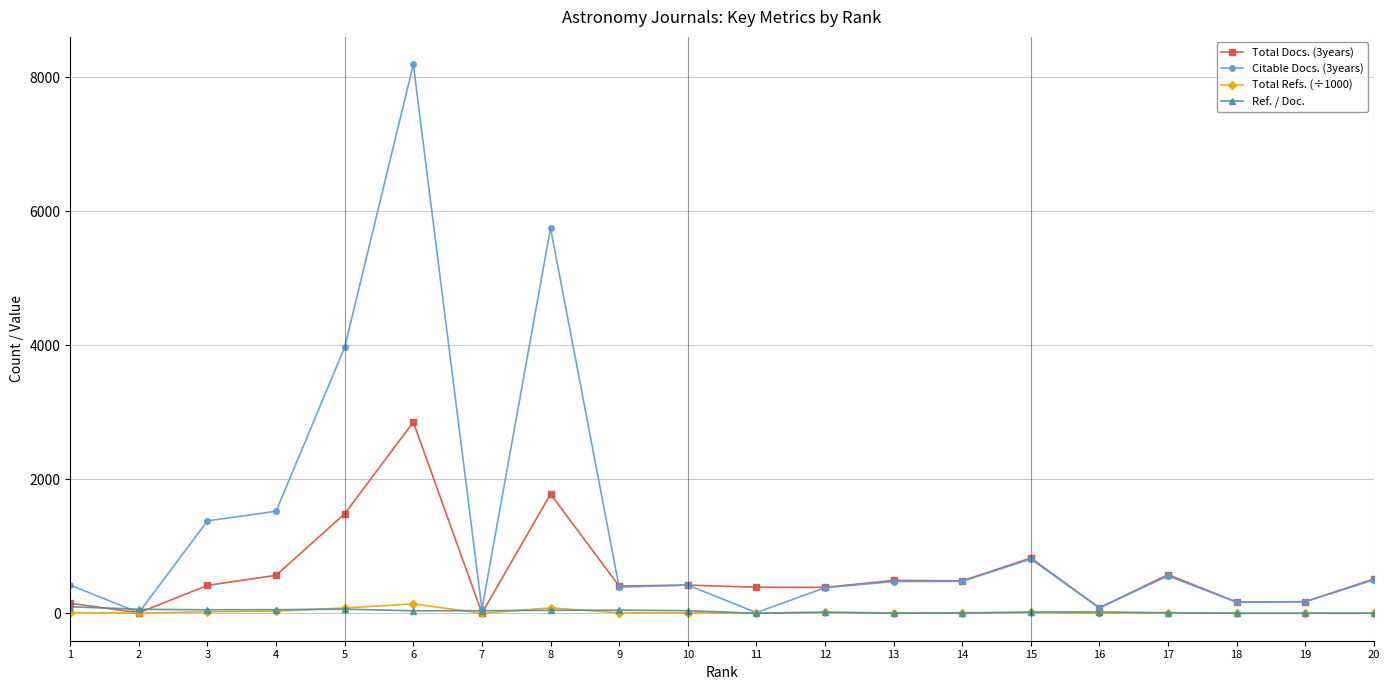

What is the sum of the Ref. / Doc. values at 7 and 18?

39.0